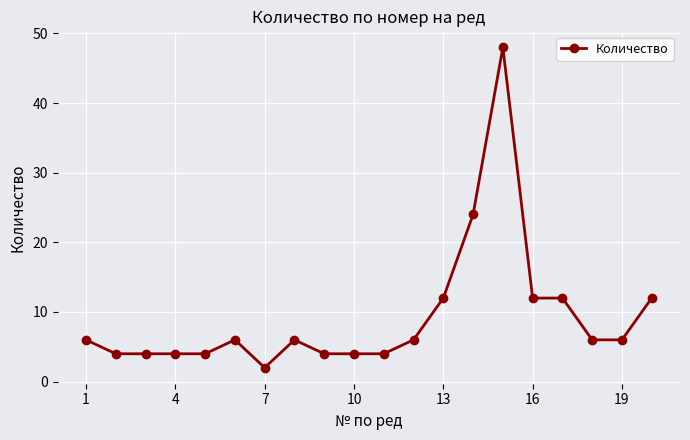

What is the value of the 14th point from the left?

24